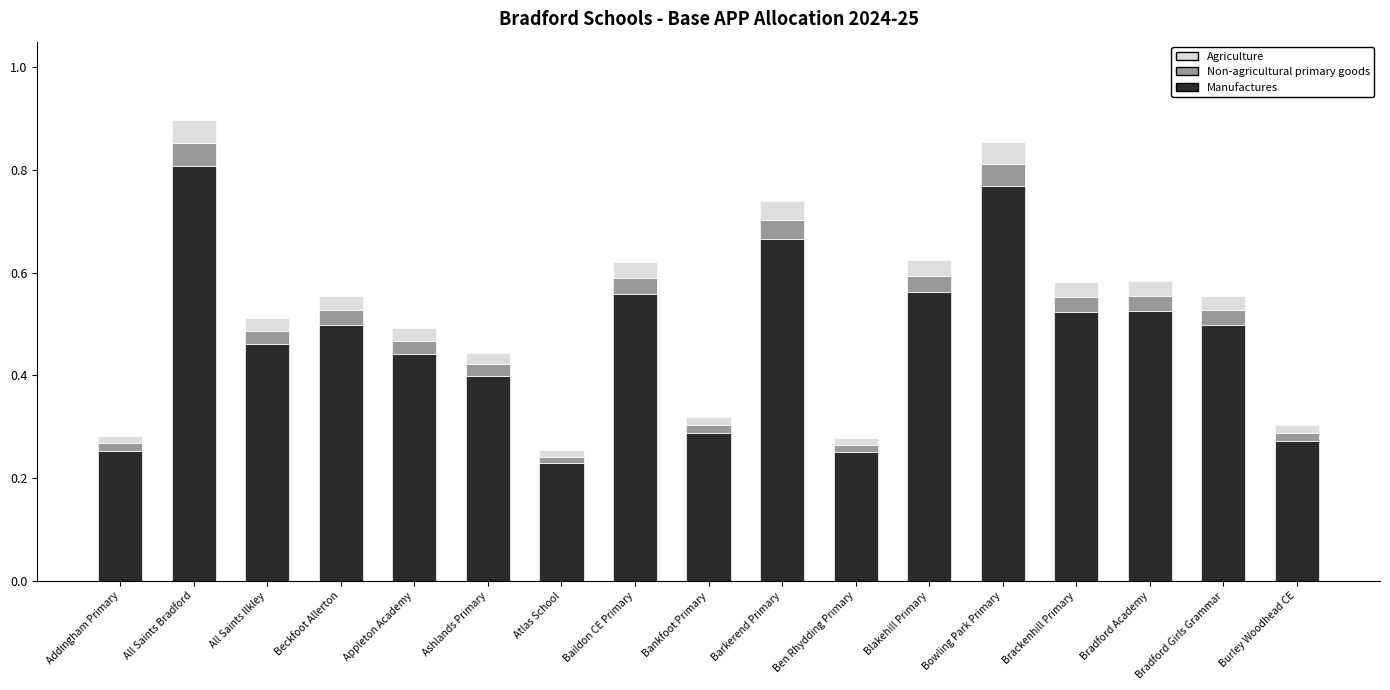

Count the Manufactures values in the range 0 to 1.

17